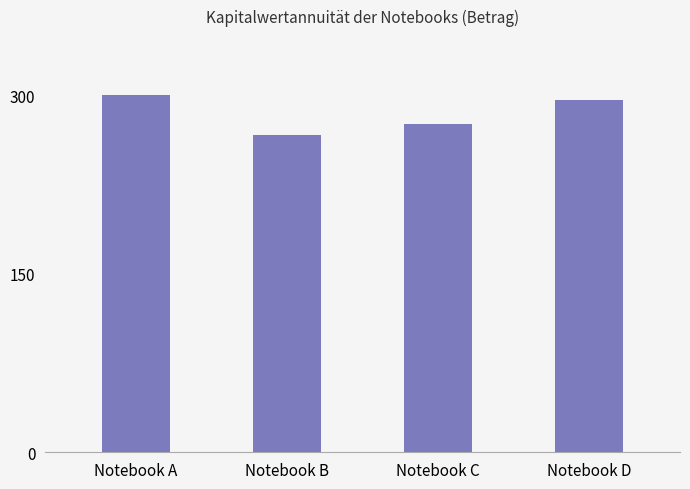

What is the value of the 1st bar from the left?

300.3